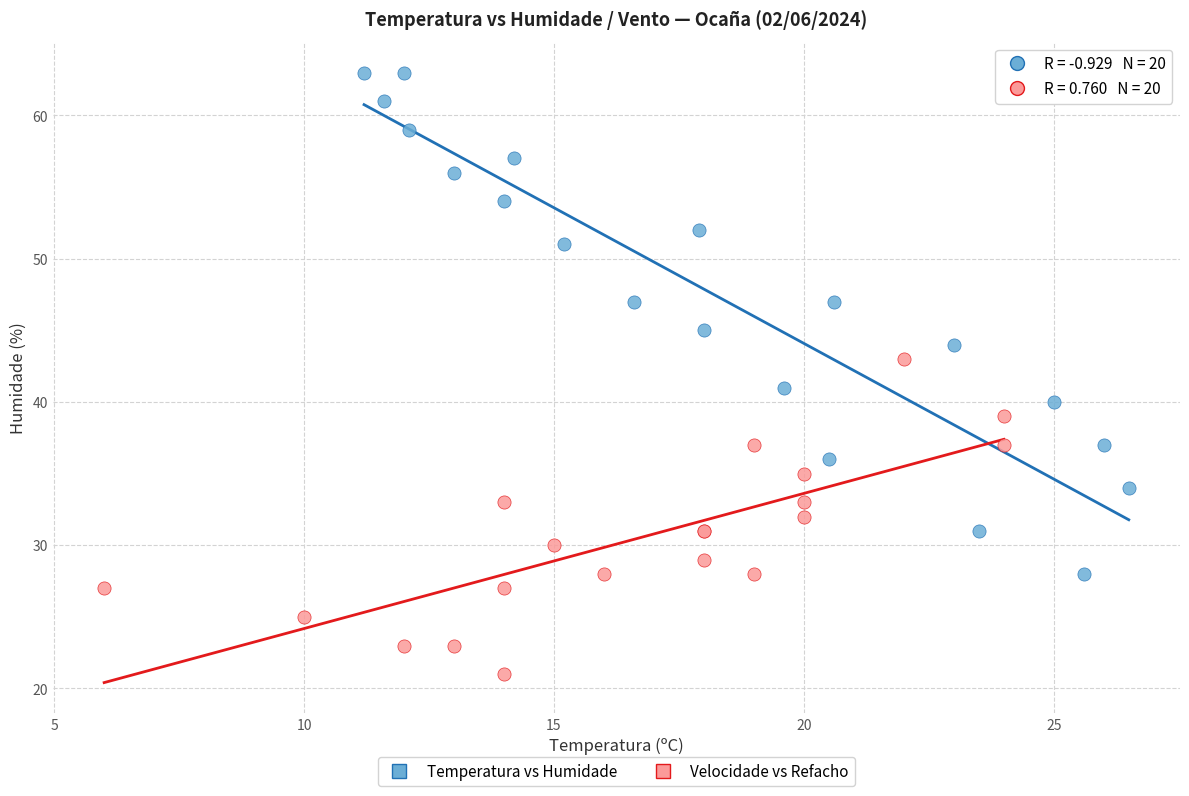

Which series reaches the maximum Y coordinate?

Temperatura vs Humidade